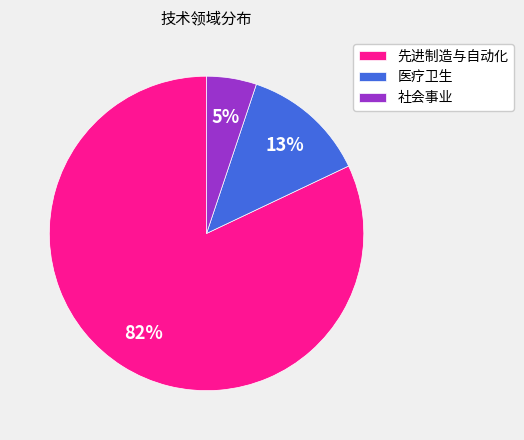

What is the majority slice?

先进制造与自动化